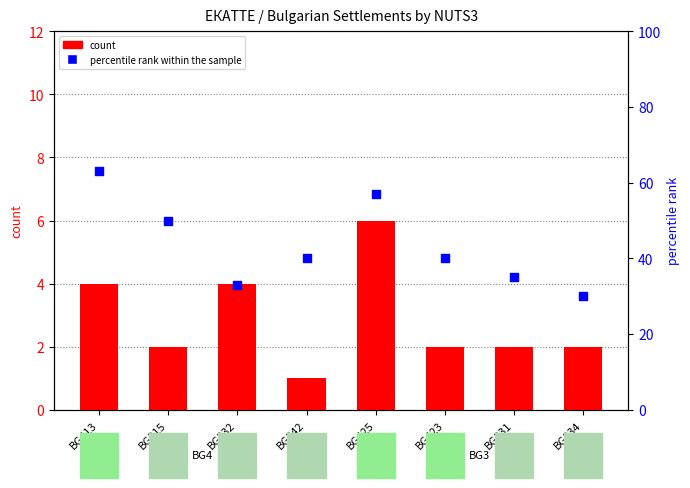

Which series contains the lowest Y value?

count